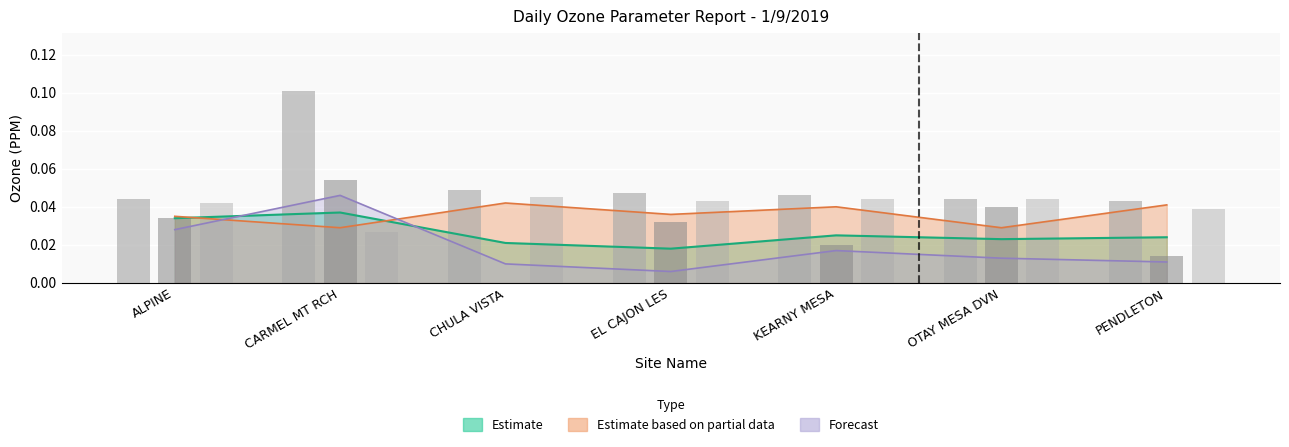

What is the total value across all series at PENDLETON?

0.2